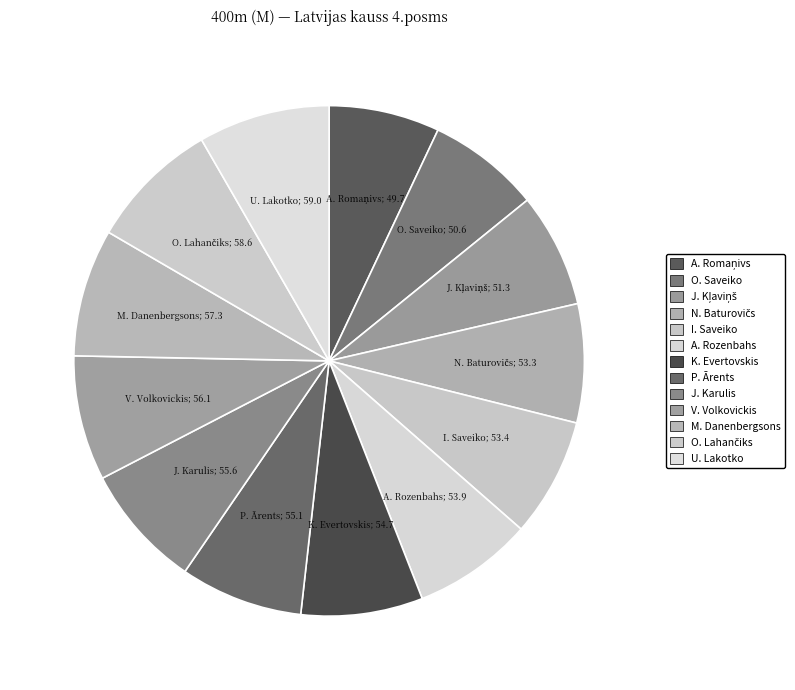

How many segments does this pie chart have?

13